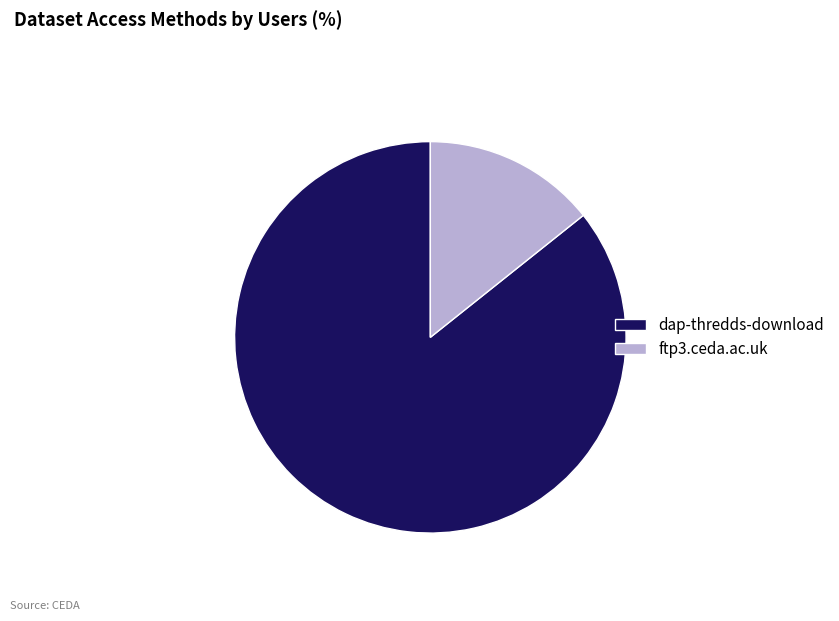

Is it true that ftp3.ceda.ac.uk is 14% of the pie?

True